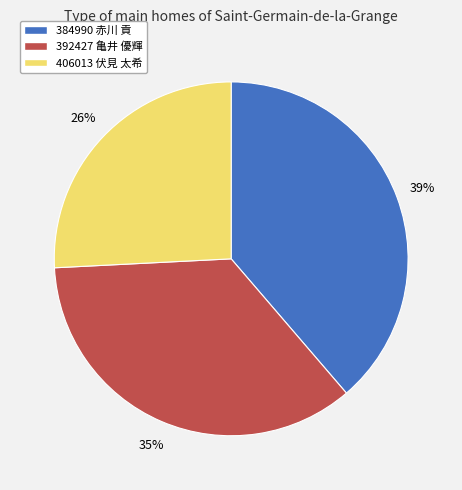

Do 384990 赤川 貢 and 406013 伏見 太希 together represent more than half of the pie?

Yes